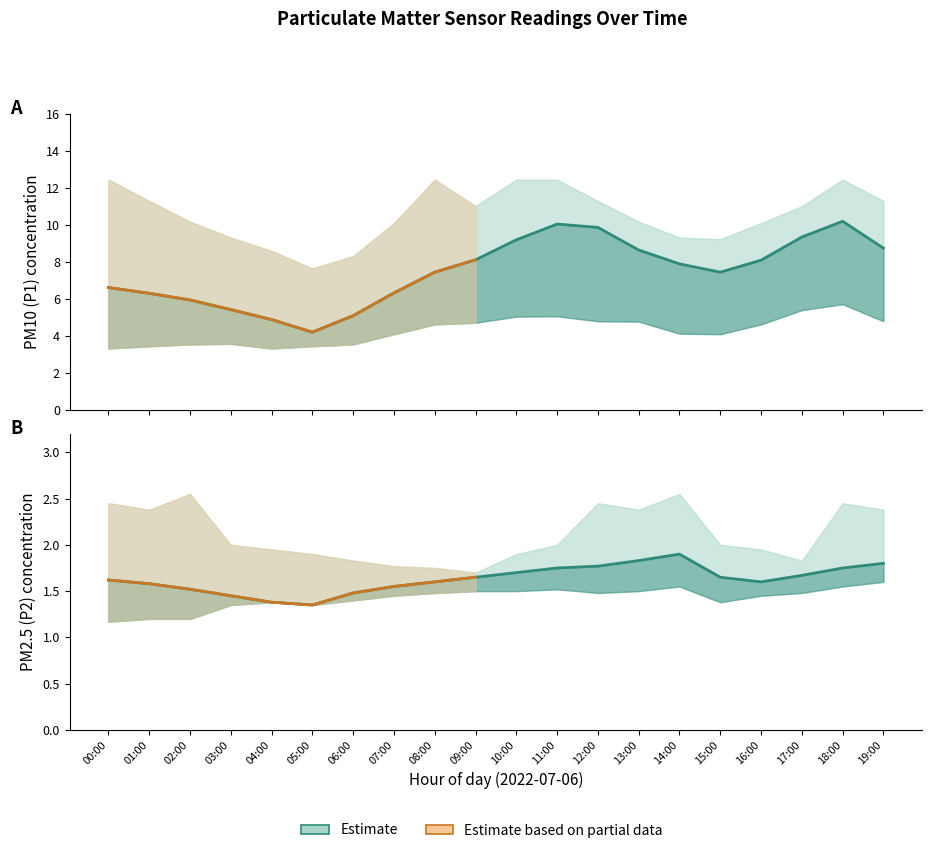

True or false: P1_upper and P1 intersect in this chart.

False